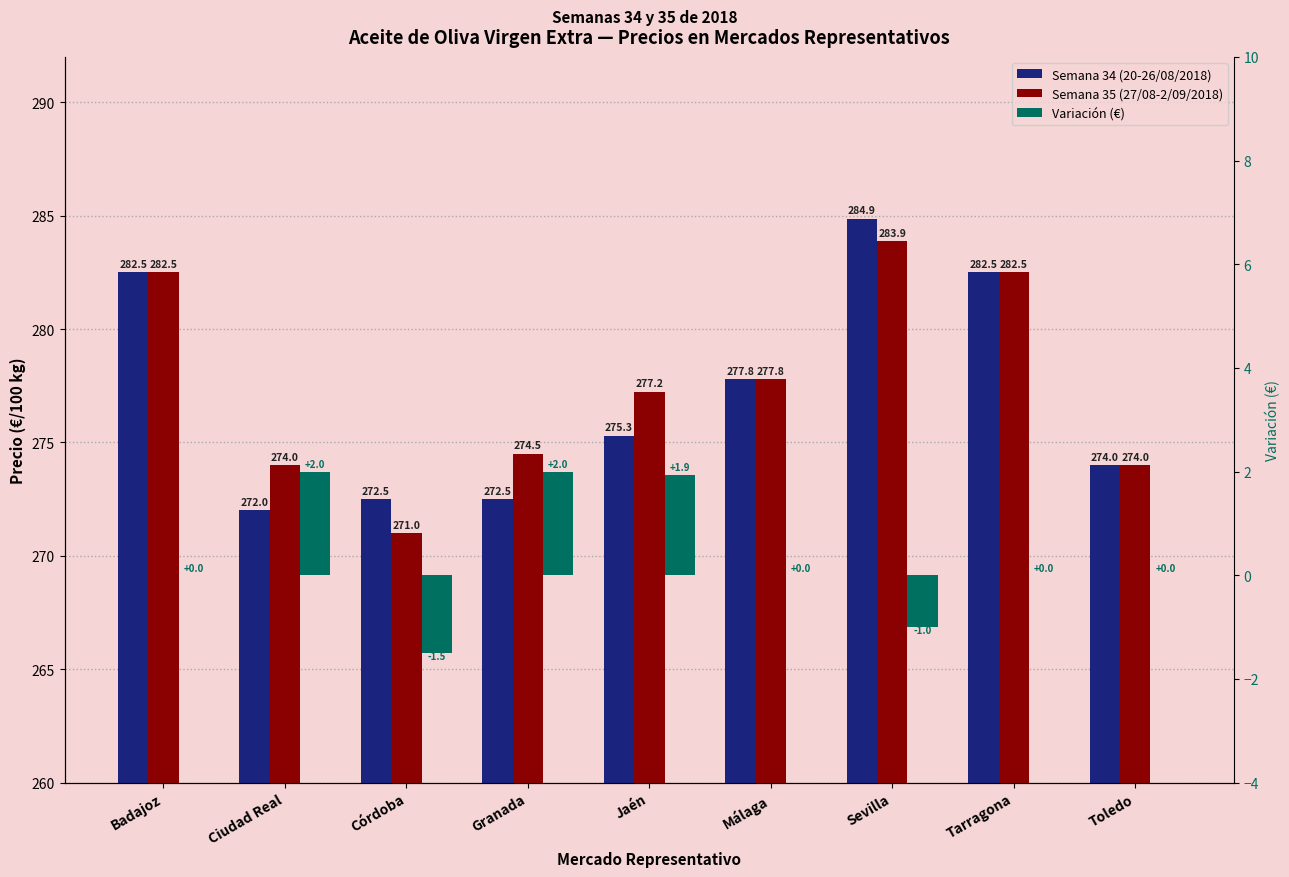

How many bars are there in total?

27